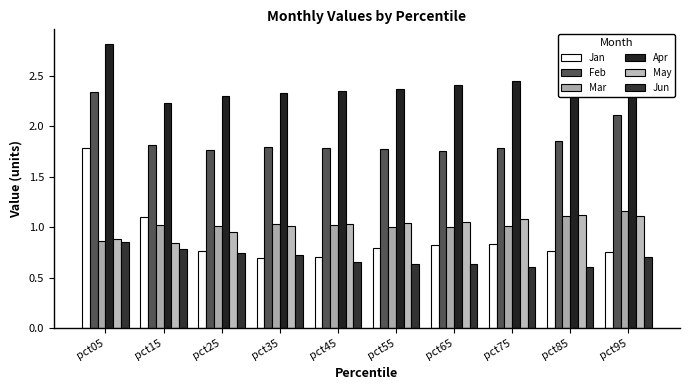

How many groups of bars are there?

10